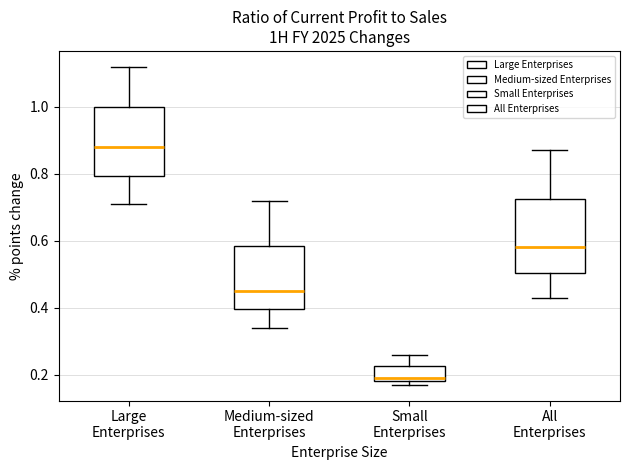

Reading left to right, read every box against the y-axis: the position of its median line, the range the box covers, and the ends of its whiskers. The values are not printed on the chart, so give them approximately, as read against the axis.

Large Enterprises: median 0.88, box 0.80 to 1.00, whiskers 0.72 to 1.12
Medium-sized Enterprises: median 0.46, box 0.40 to 0.58, whiskers 0.34 to 0.72
Small Enterprises: median 0.20, box 0.18 to 0.22, whiskers 0.18 (just below the box's lower edge) to 0.26
All Enterprises: median 0.58, box 0.50 to 0.72, whiskers 0.44 to 0.88